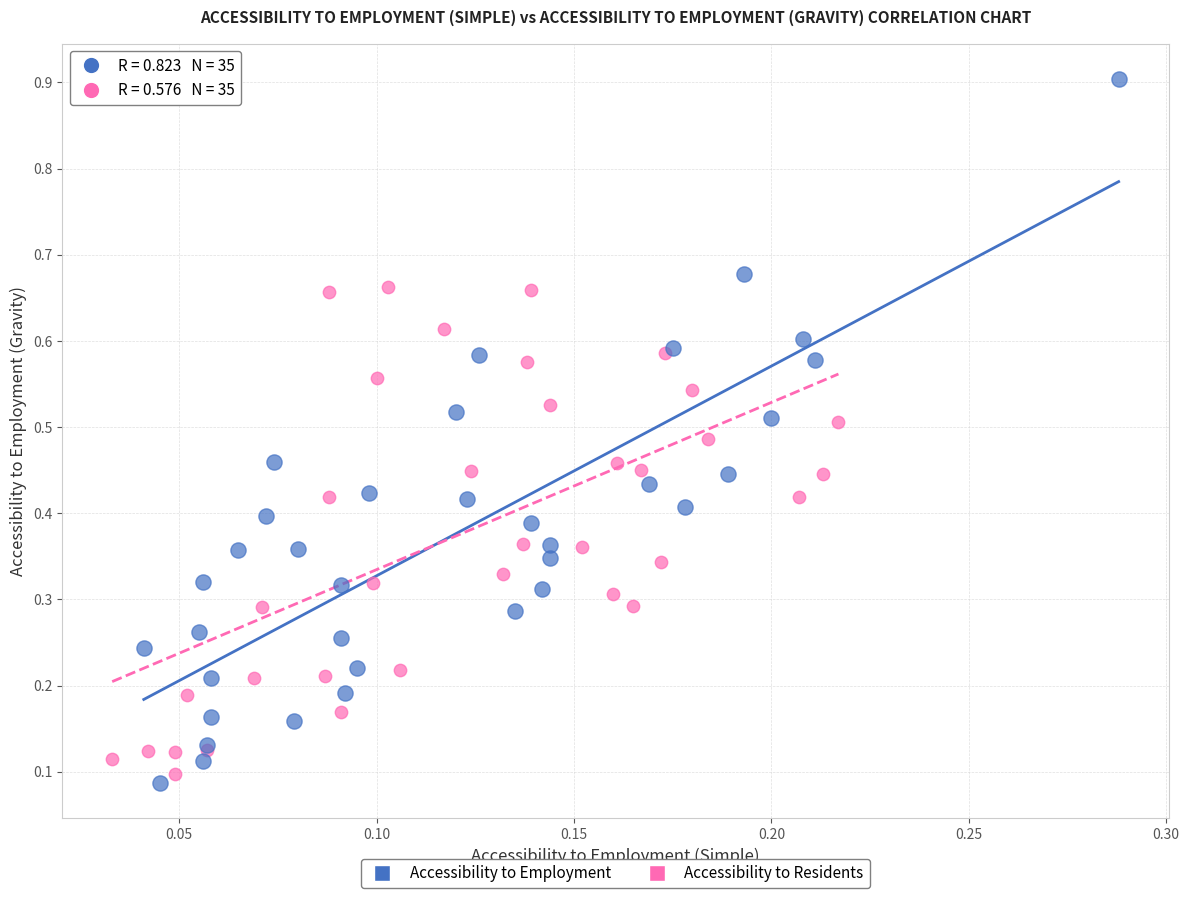

Which series has the widest spread of Y values?

Accessibility to Employment